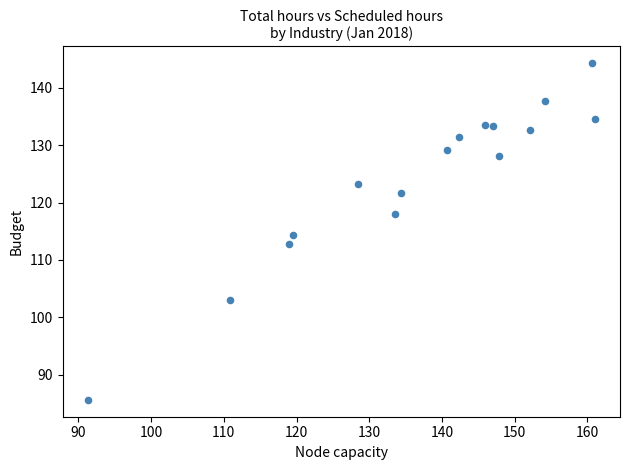

What is the range of X values (max minus min)?

69.7